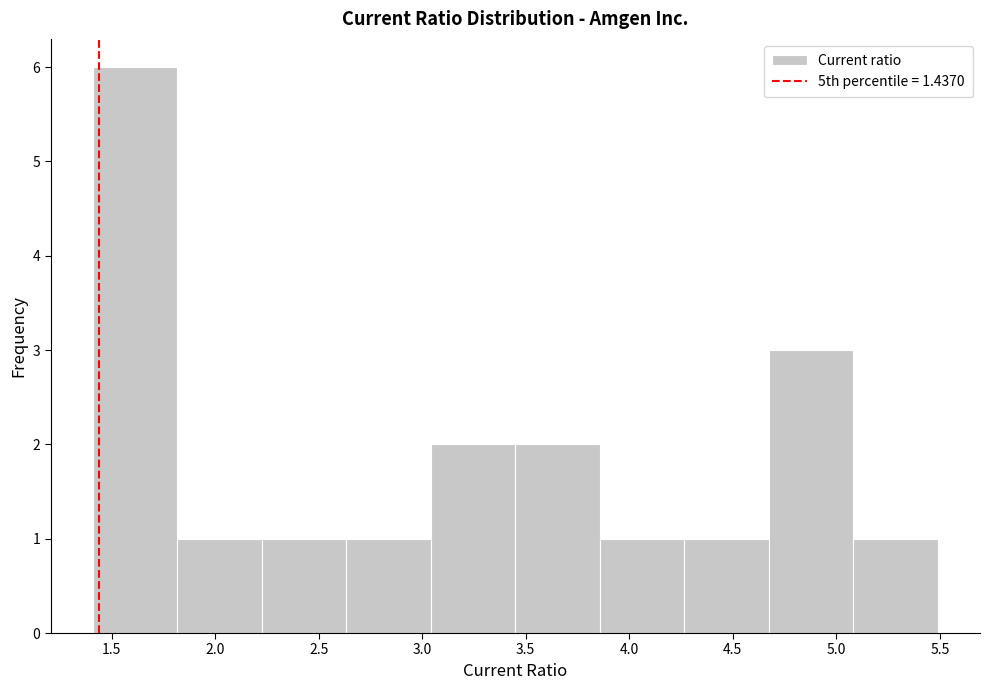

Over which range of the x-axis is the bar tallest?

1.40 to 1.80